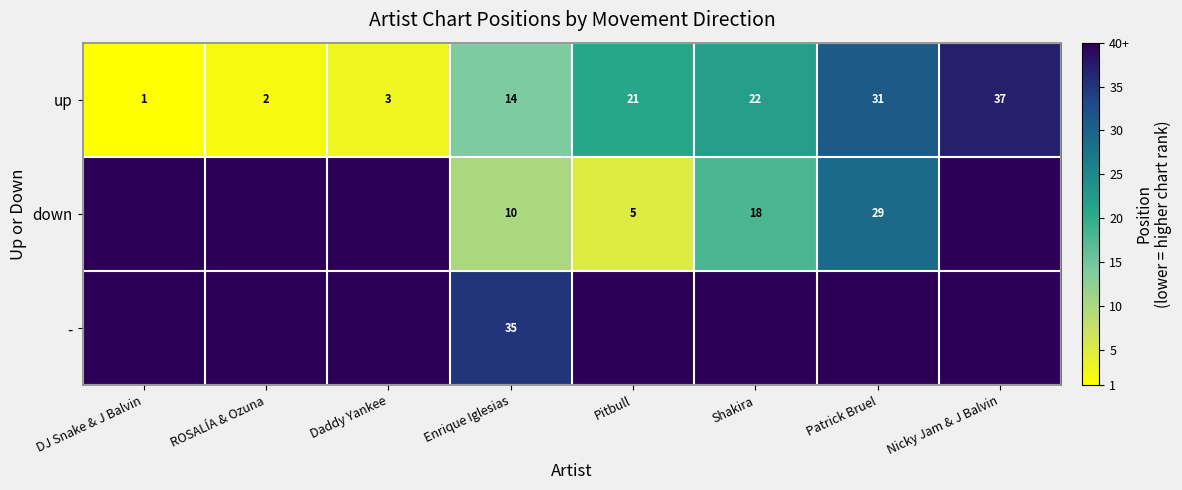

The up series shows 14 at Enrique Iglesias. True or false?

True